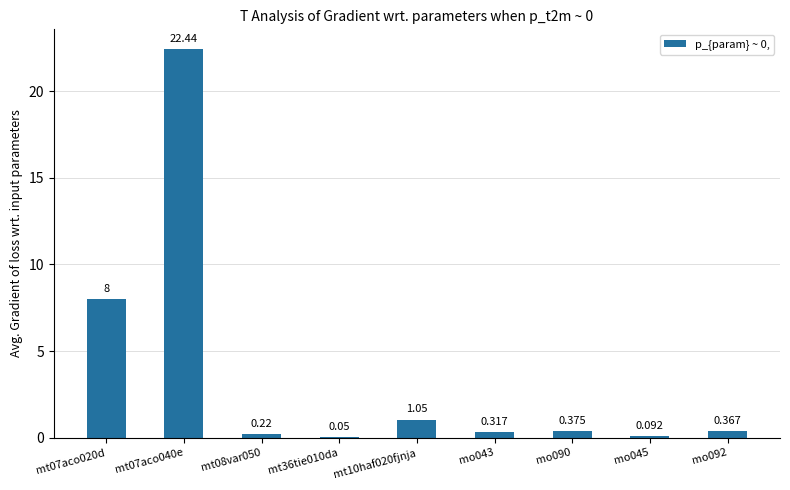

Which has a higher value, mo045 or mt08var050?

mt08var050